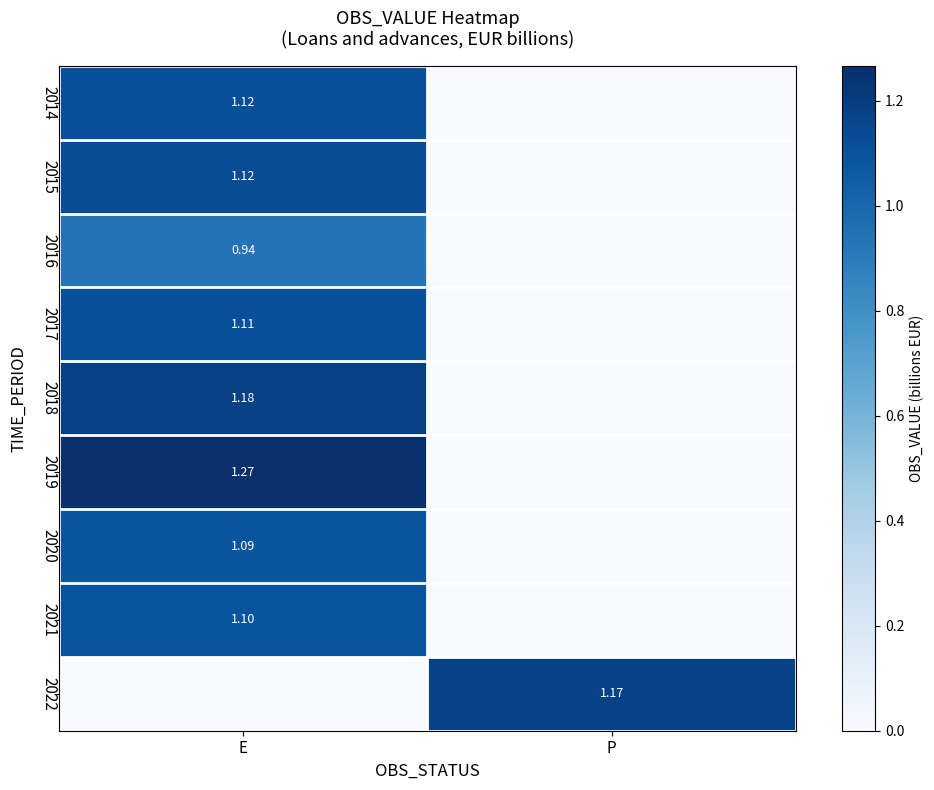

Is it true that 2018 equals 1.8 at E?

False